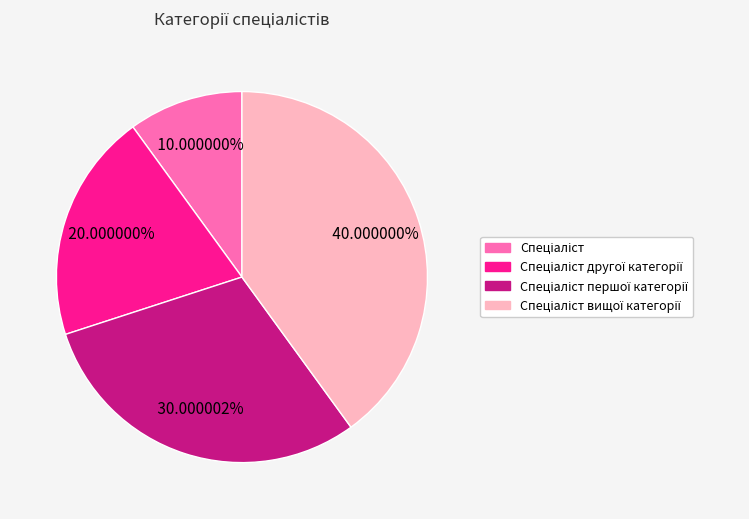

To the nearest percent, what is the average slice percentage?

25%